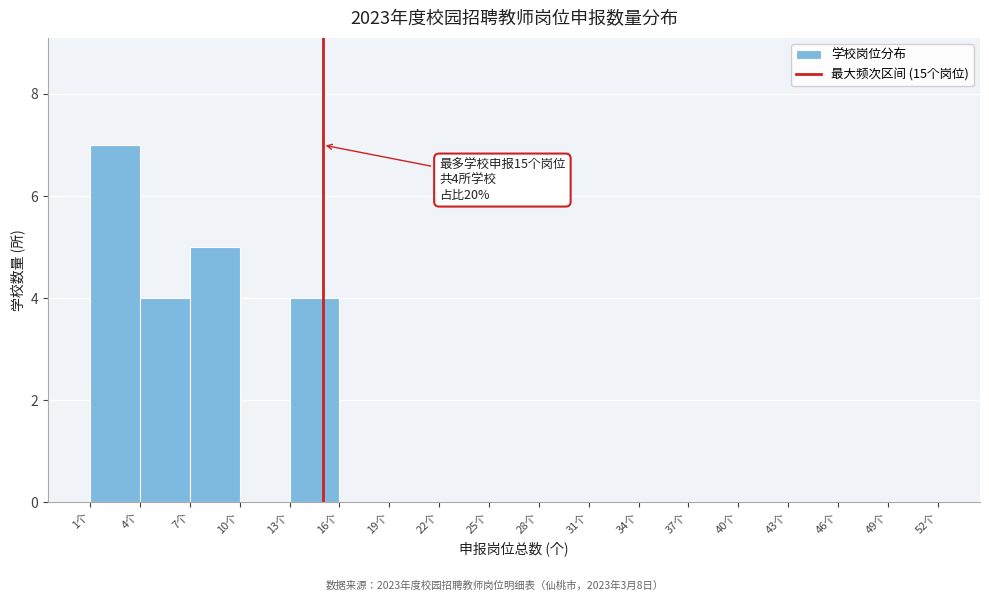

Which range on the x-axis has the tallest bar?

1 to 4